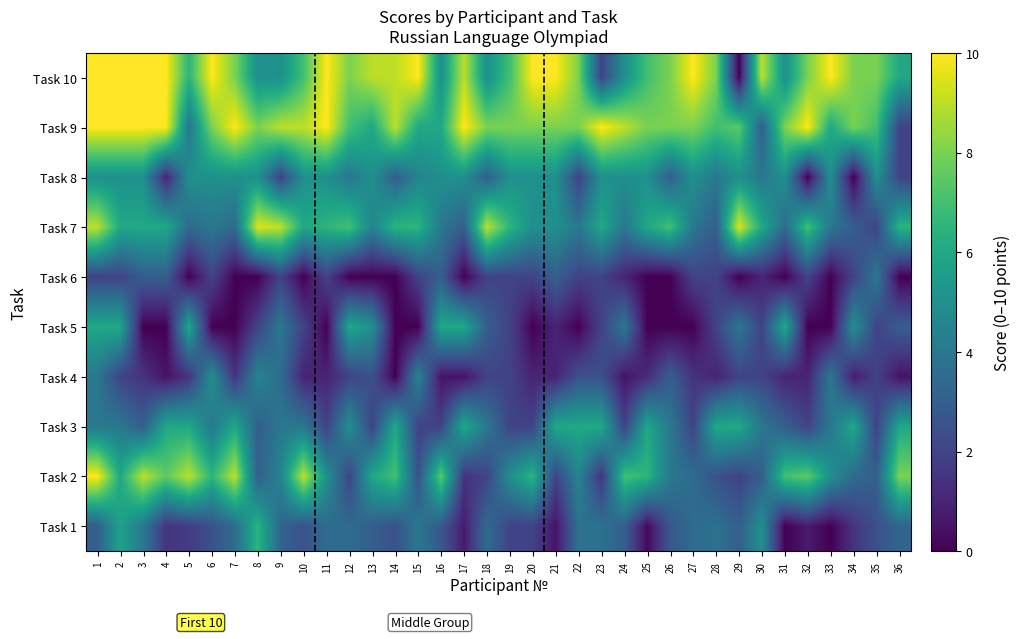

What is the greatest value displayed?

10.0